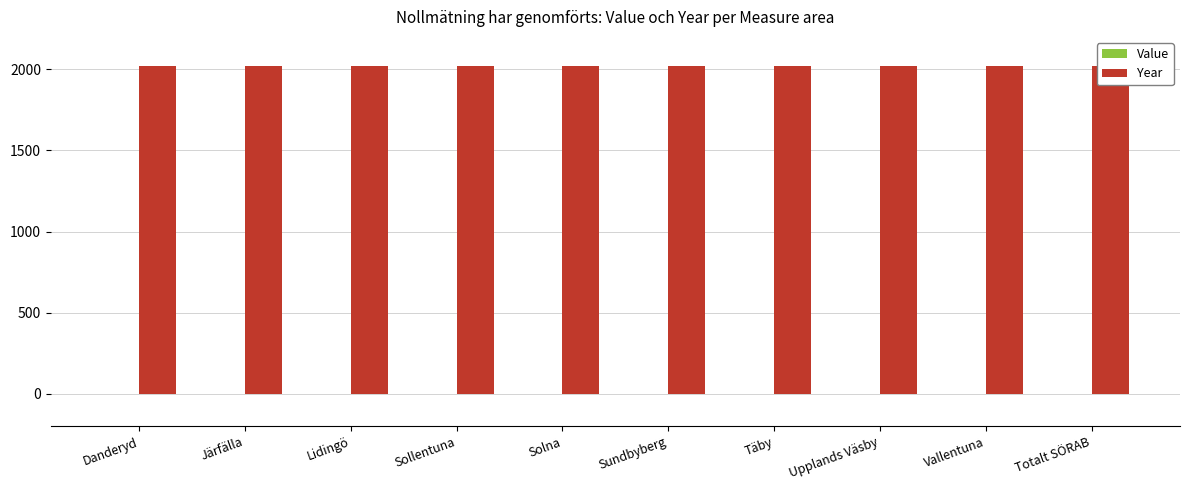

Reading left to right, transcribe all the data shown in this chart.

Value: Danderyd=1	Järfälla=1	Lidingö=1	Sollentuna=1	Solna=-1	Sundbyberg=1	Täby=1	Upplands Väsby=1	Vallentuna=-1	Totalt SÖRAB=-1
Year: Danderyd=2023	Järfälla=2023	Lidingö=2023	Sollentuna=2023	Solna=2023	Sundbyberg=2023	Täby=2023	Upplands Väsby=2023	Vallentuna=2023	Totalt SÖRAB=2023